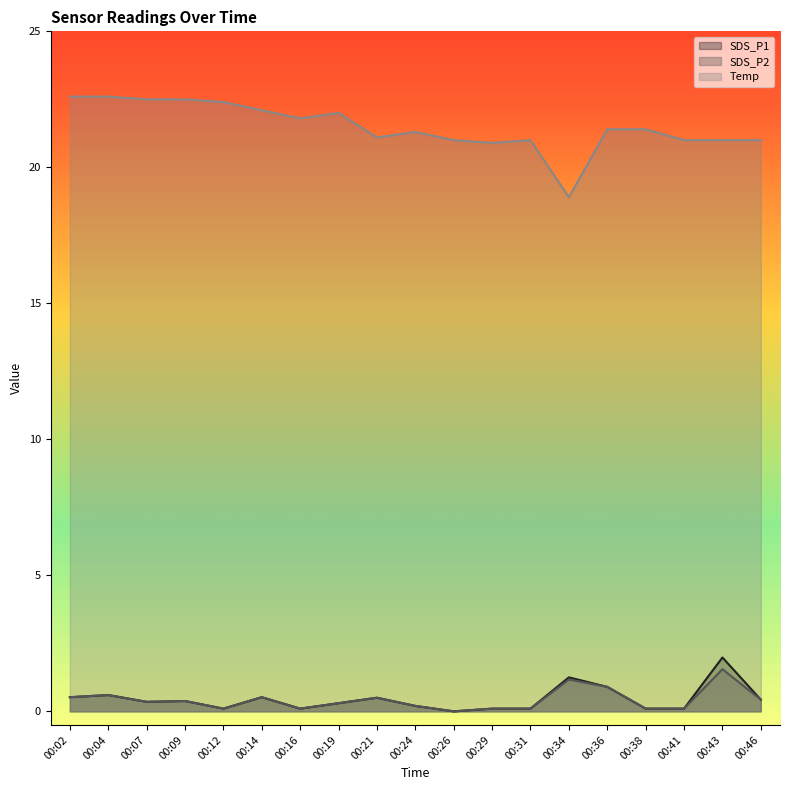

What is the sum of the SDS_P1 values at 00:09 and 00:07?

0.7